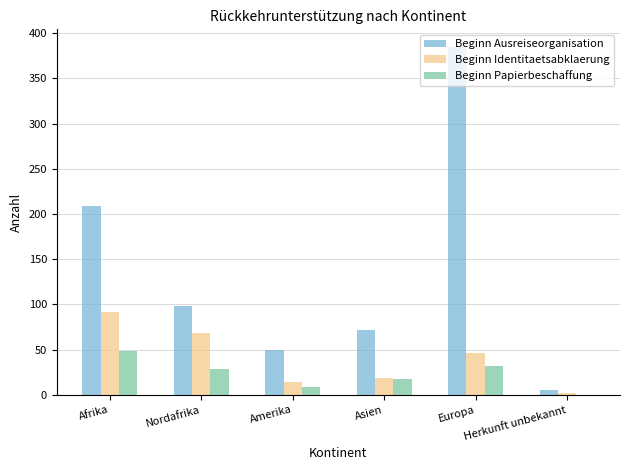

What is the maximum value for Beginn Ausreiseorganisation?

385